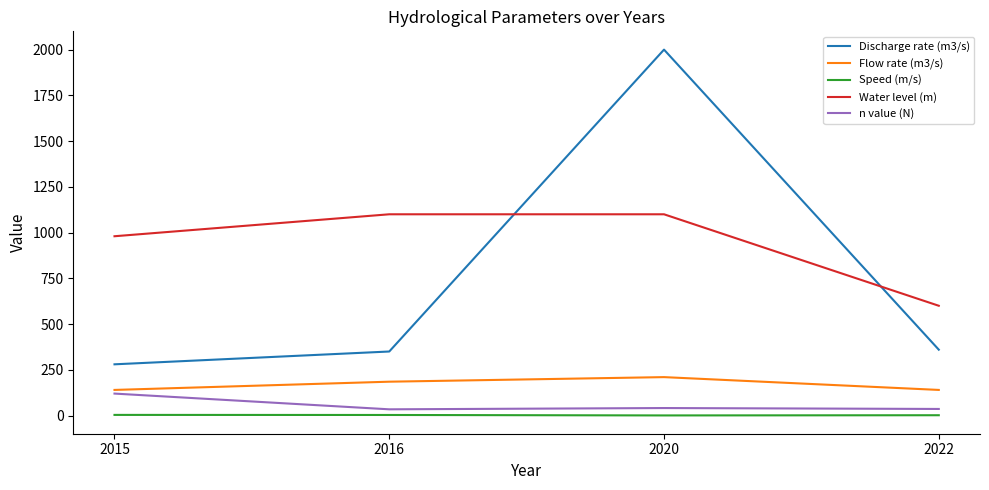

True or false: n value (N) and Speed (m/s) intersect in this chart.

False